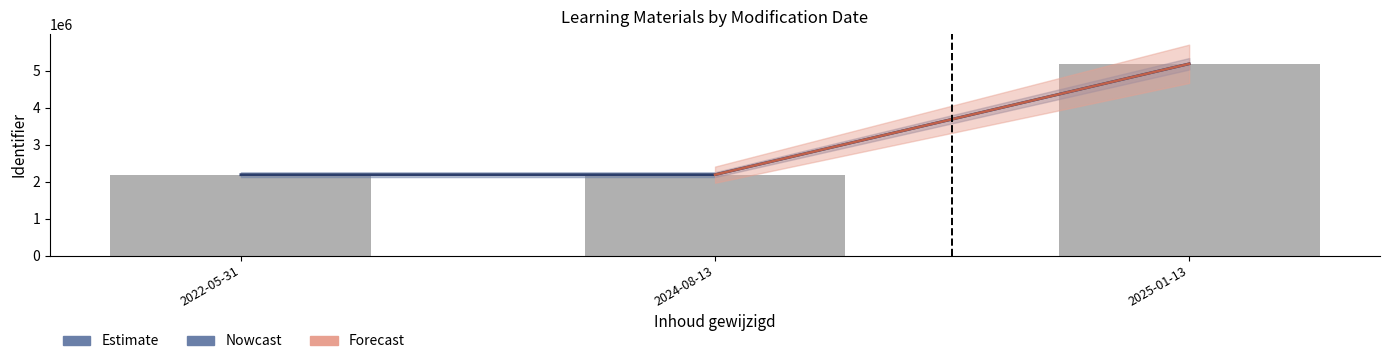

How many data points are less than 2189036?

1